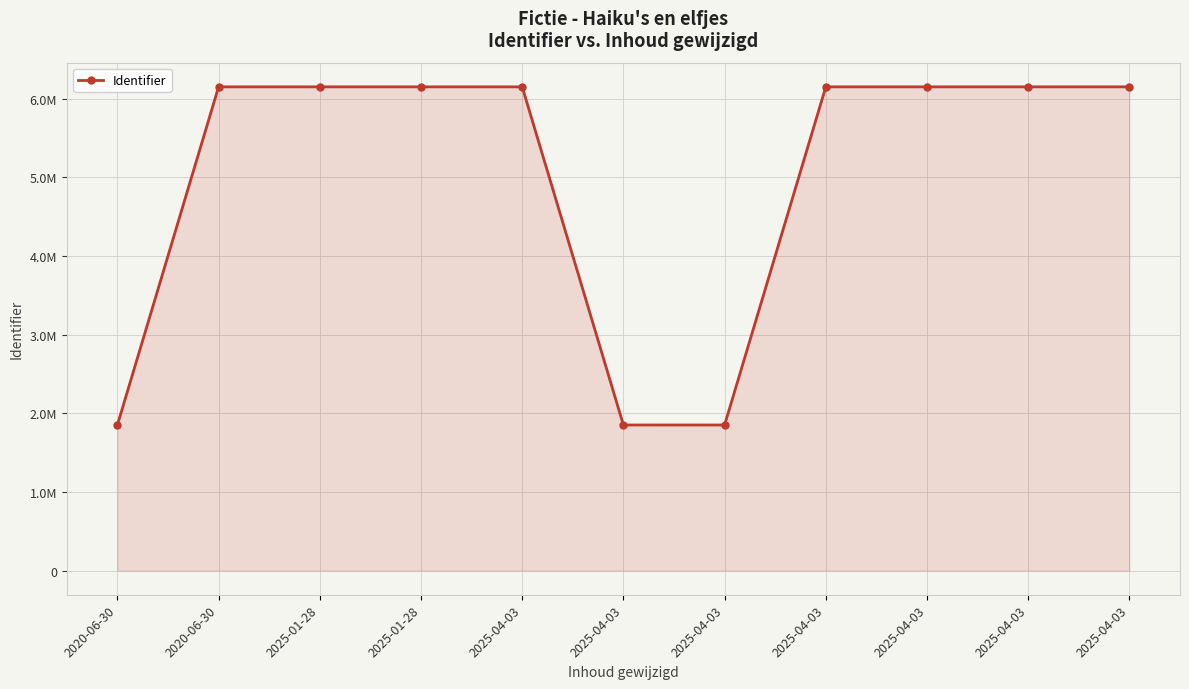

Reading right to left, what are all the values shown in this chart?

6149235	6149233	6149230	6149229	1850747	1850743	6149225	6149223	6149222	6149220	1850739